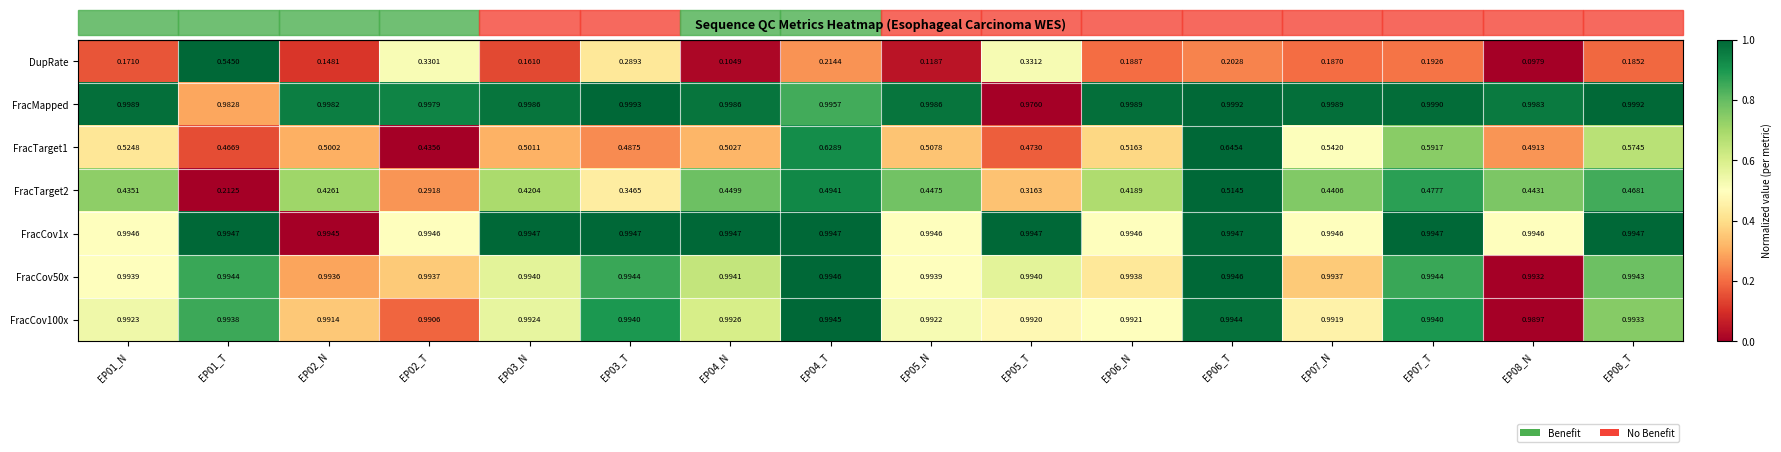

How many categories are shown in the chart?

16